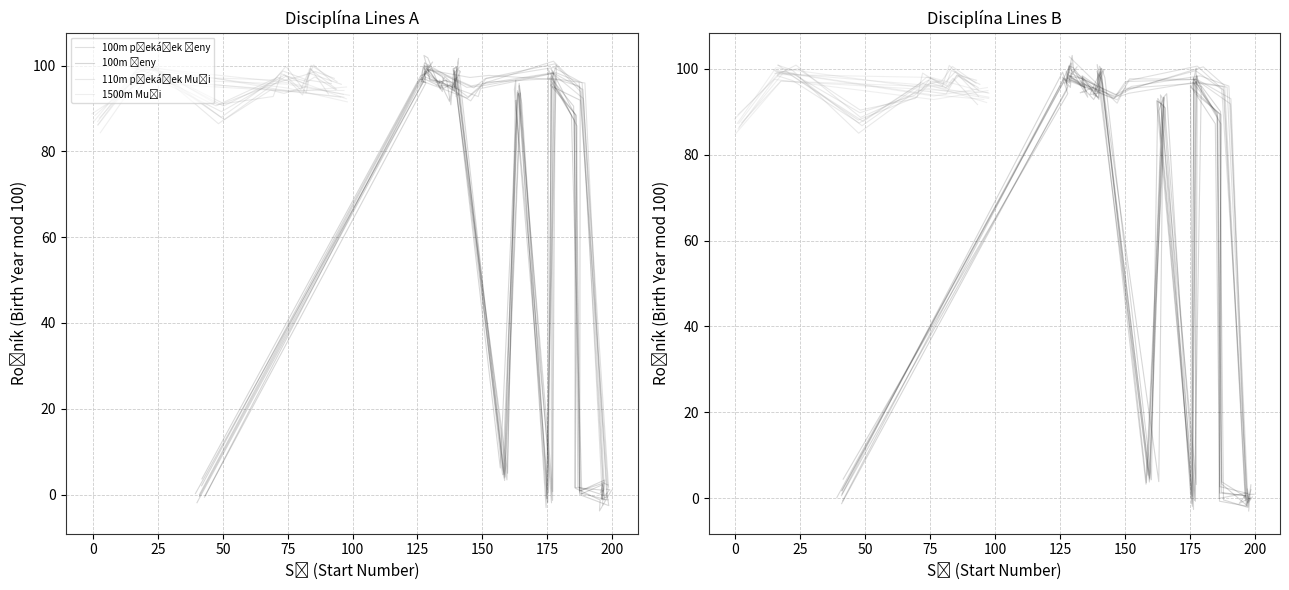

Is this an area chart (filled region under the line)?

No